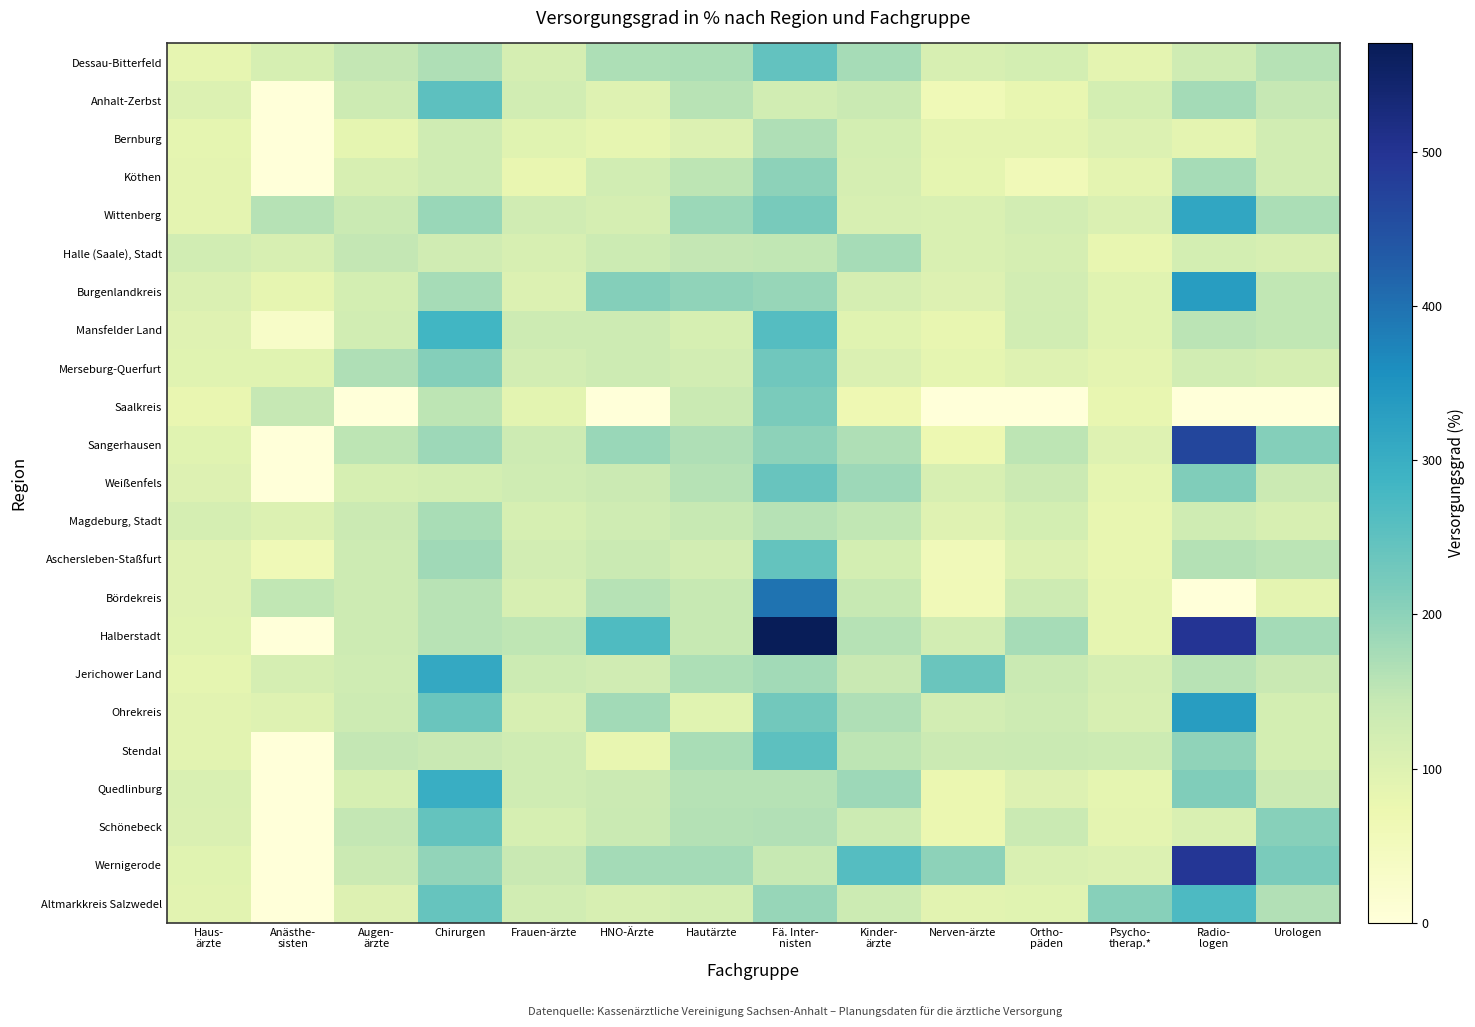

At how many categories does at least one series exceed 338?

2